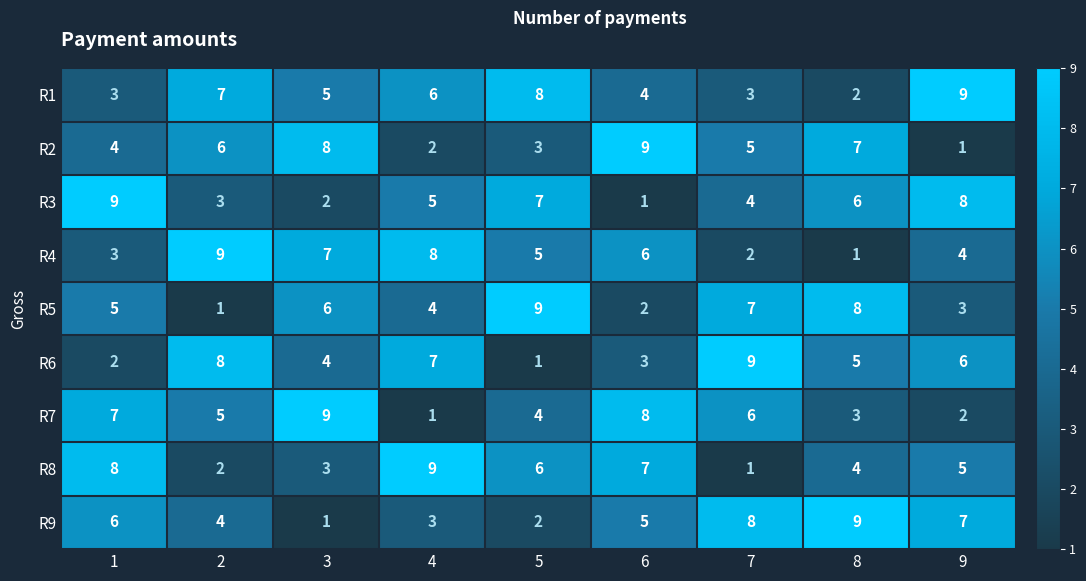

Rank the series at 8 from highest to lowest value.

R9, R5, R2, R3, R6, R8, R7, R1, R4